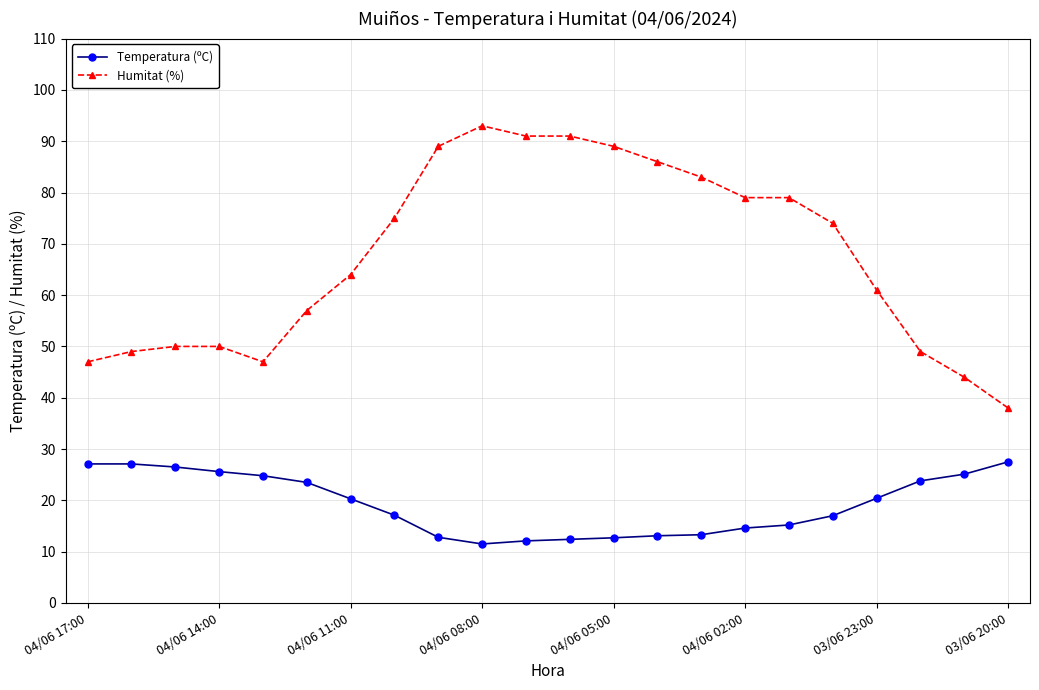

What is the average value of the Humitat (%) series?

67.5